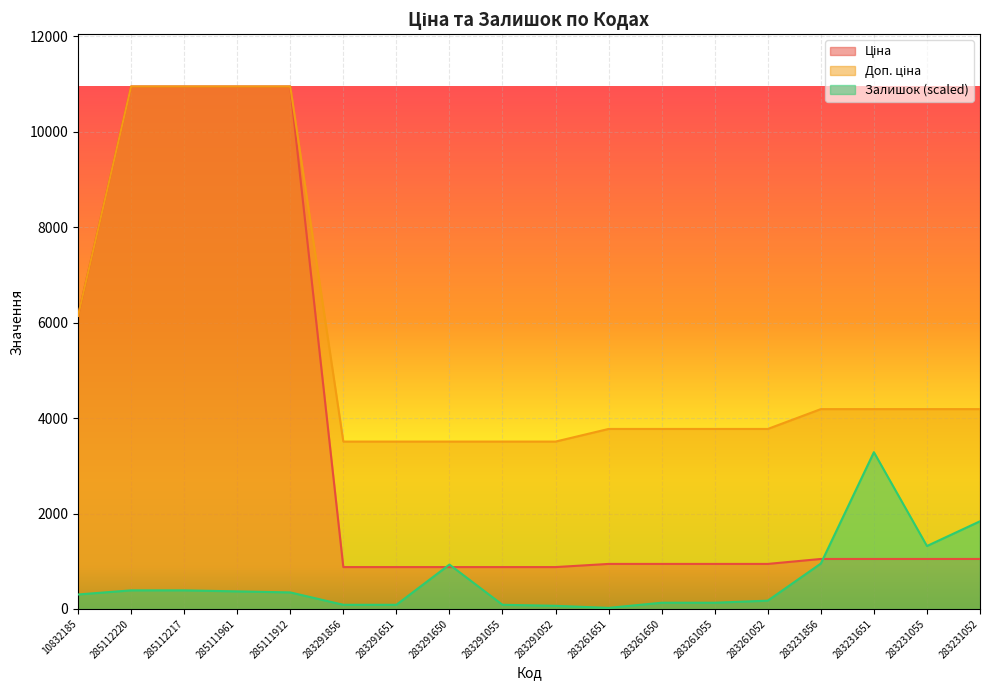

True or false: Залишок and Доп. ціна cross at least once.

False